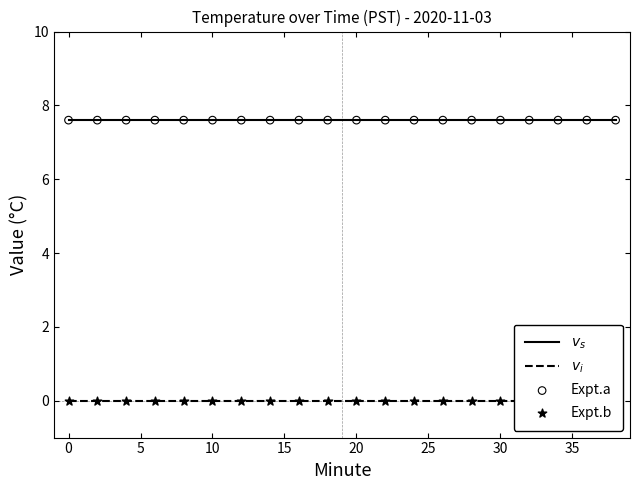

What are all the series names shown in the legend?

$v_s$, $v_i$, Expt.a, Expt.b